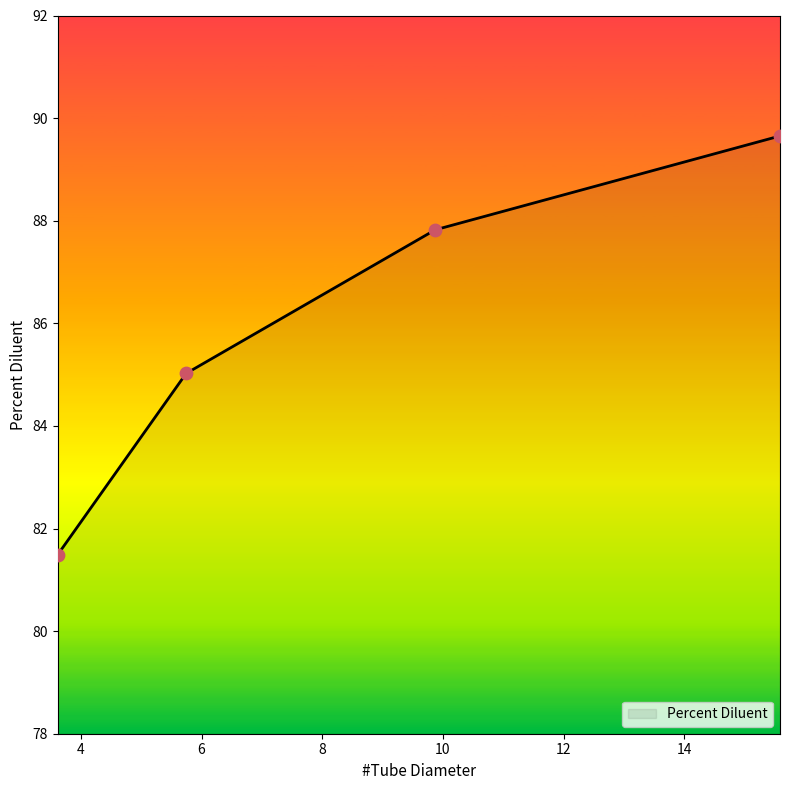

What is the sum of all values?

344.0